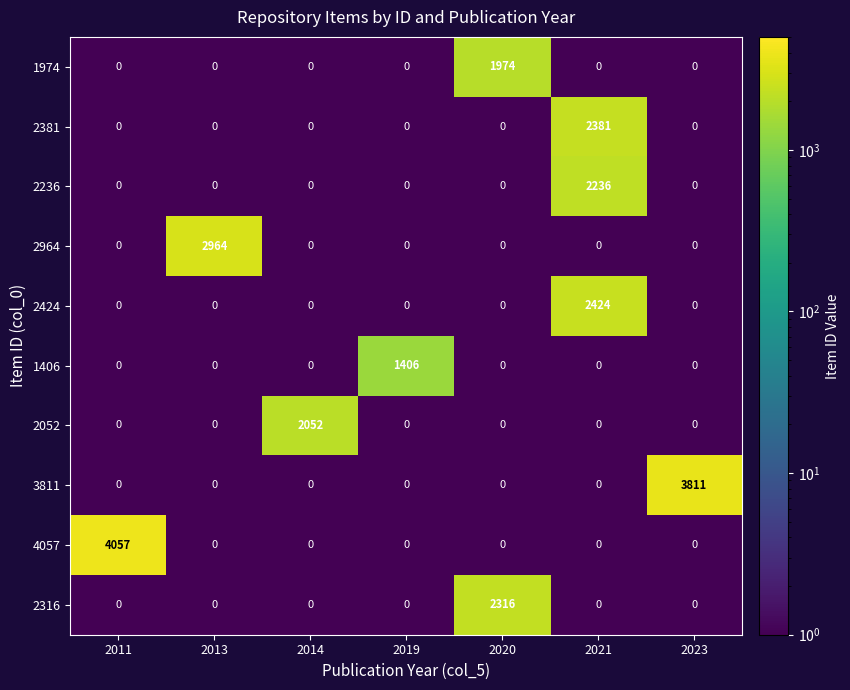

Which label corresponds to the largest value in the chart?

2011